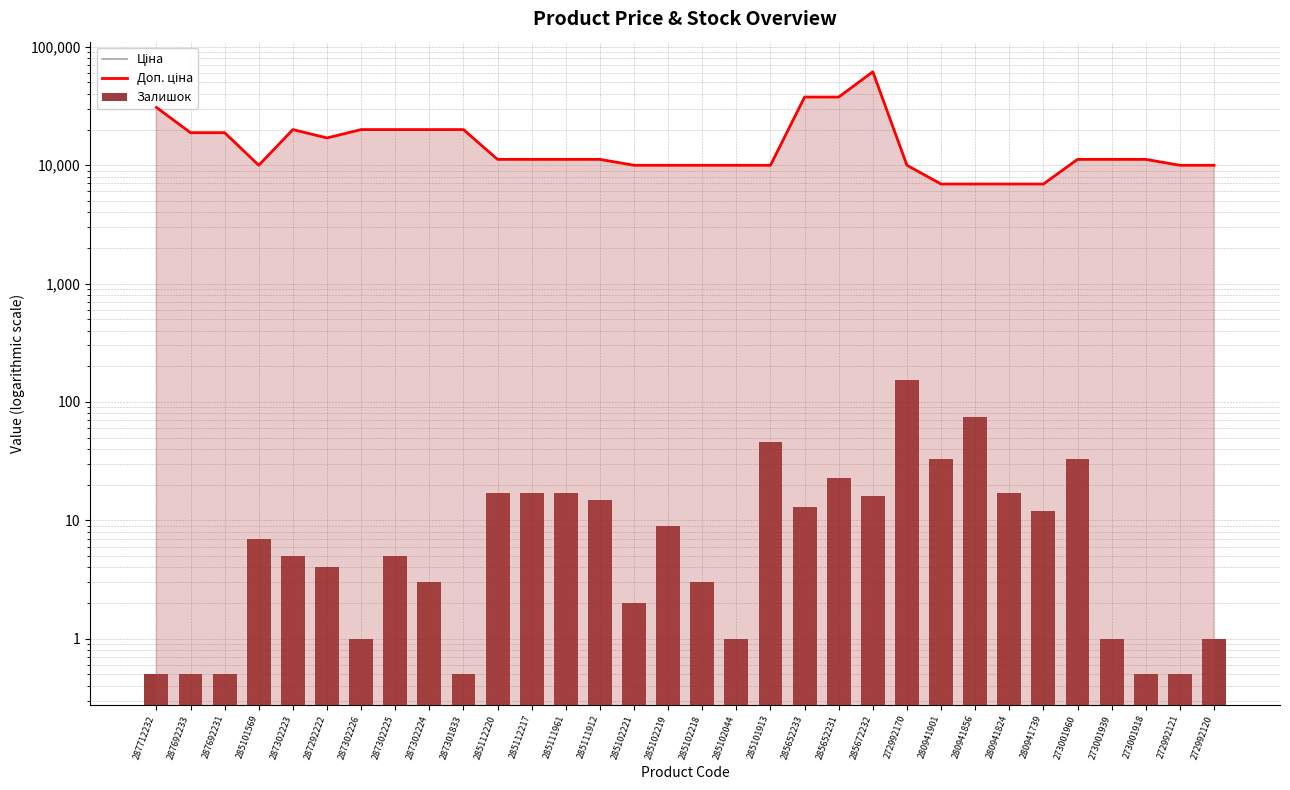

Is the value of Залишок at 280941856 greater than the value of Ціна at 280941824?

No